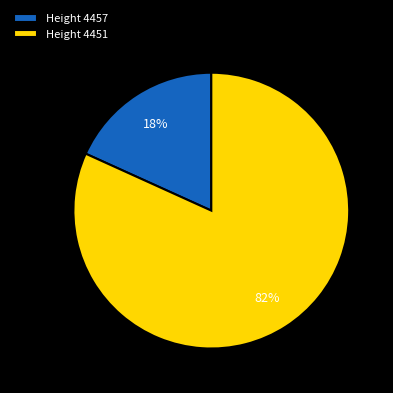

What percentage is the Height 4457 slice, to the nearest percent?

18%